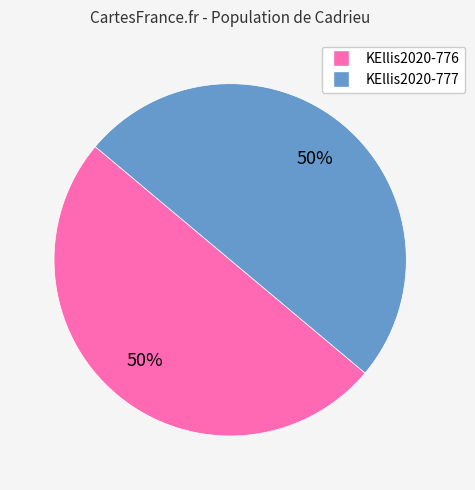

To the nearest percent, what percentage of the pie is KEllis2020-777?

50%